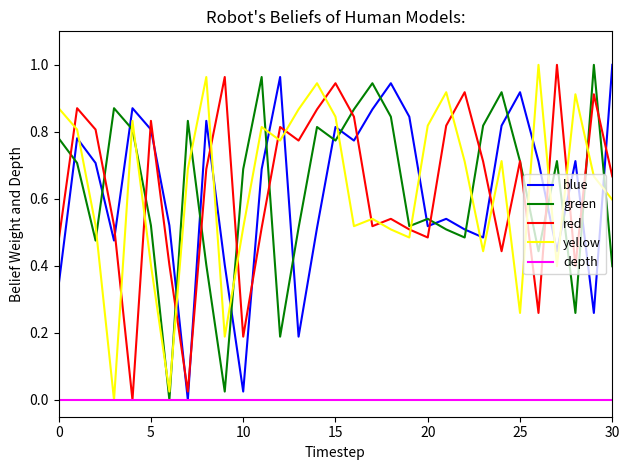

How many intersections are there between yellow and blue?

13